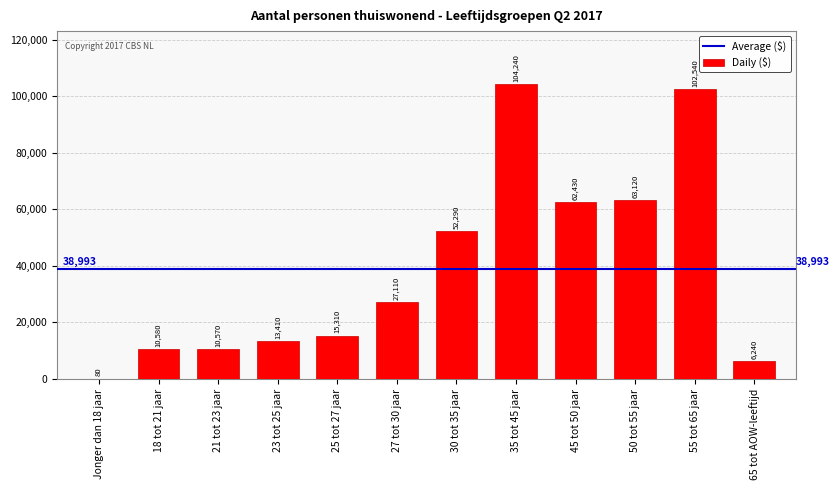

Are the bars horizontal?

No